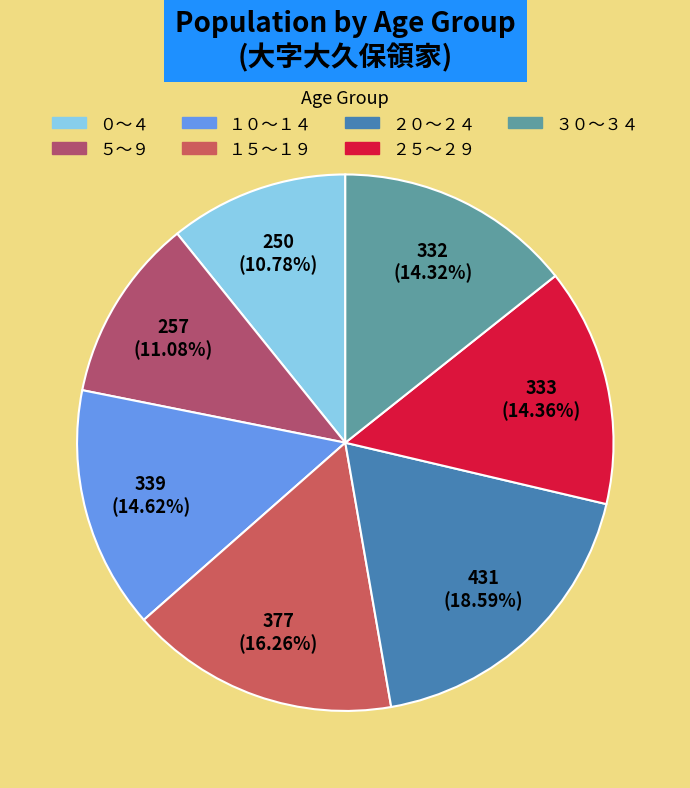

How many slices are in this pie chart?

7